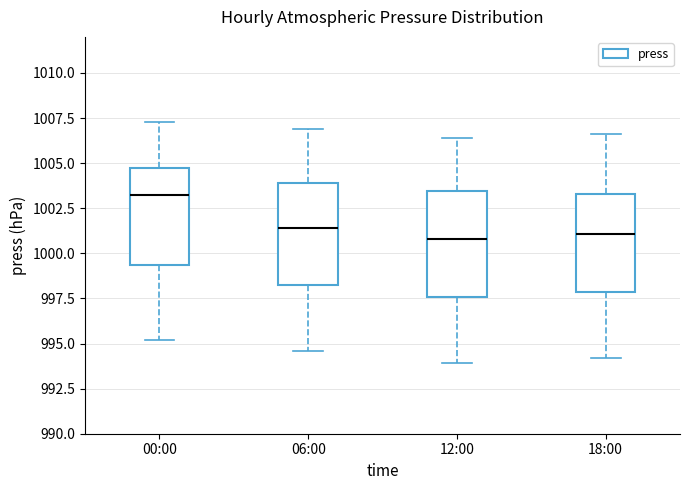

Where is the lower edge of the box for 06:00 on the y-axis? The values are not printed on the chart, so give them approximately, as read against the axis.

998.5